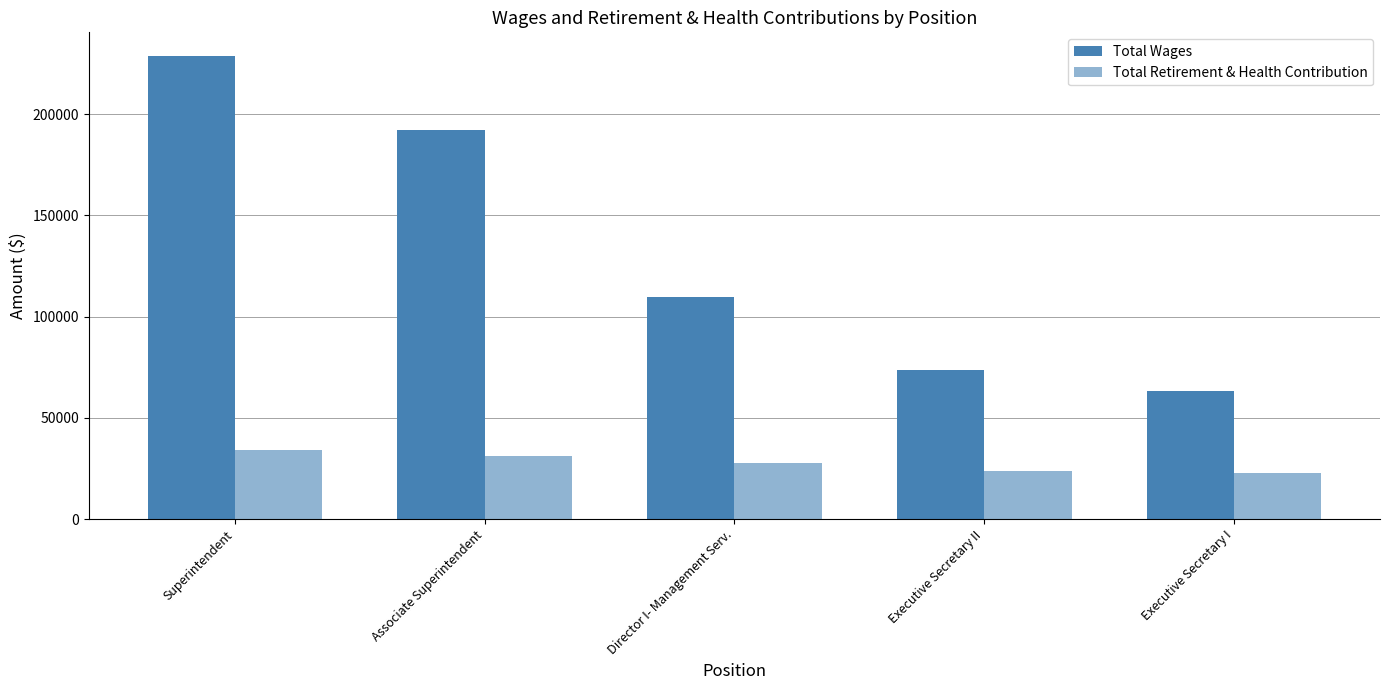

Between Executive Secretary I and Associate Superintendent, which is larger?

Associate Superintendent